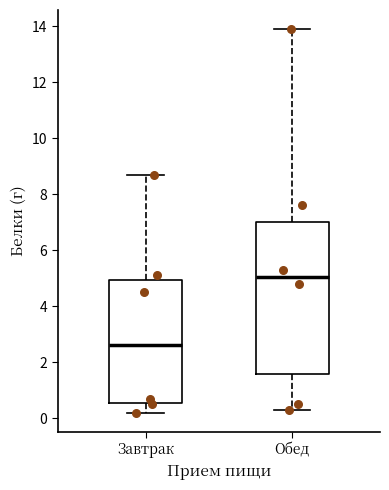

Which box is the tallest, from its lower edge to its upper edge?

Обед